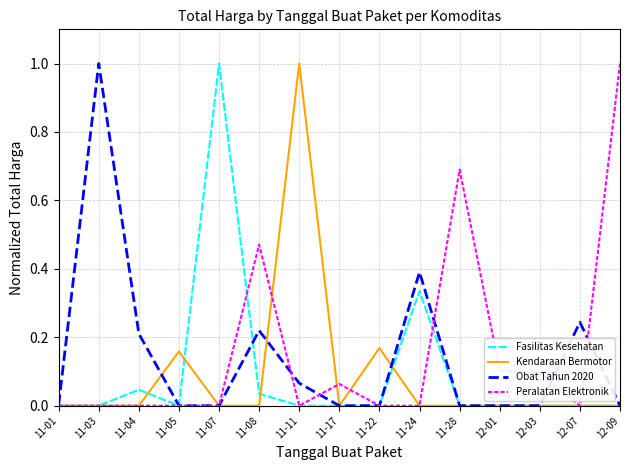

True or false: Obat Tahun 2020 and Kendaraan Bermotor intersect in this chart.

True